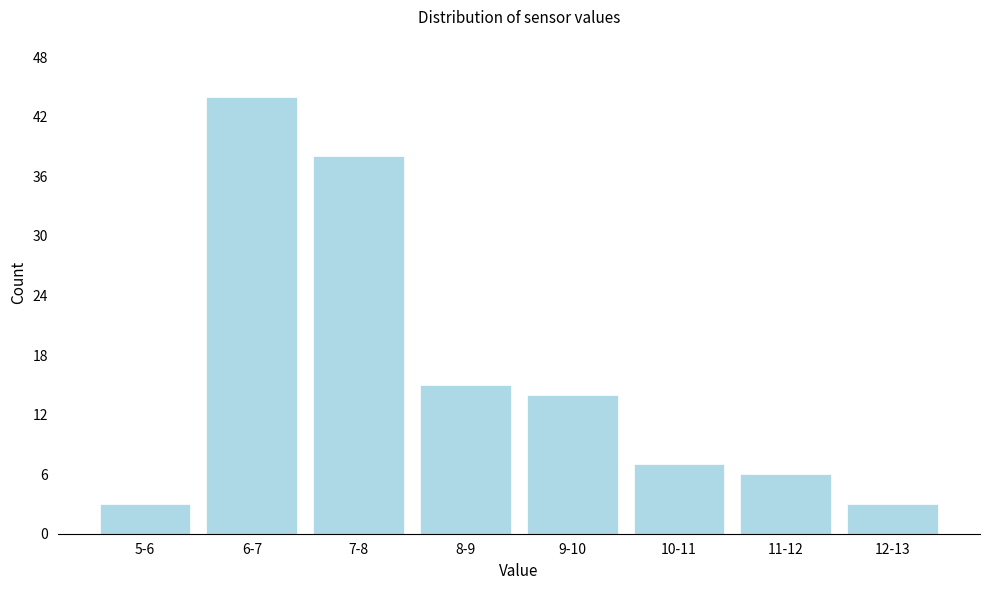

Reading left to right, transcribe all the data shown in this chart.

3	44	38	15	14	7	6	3